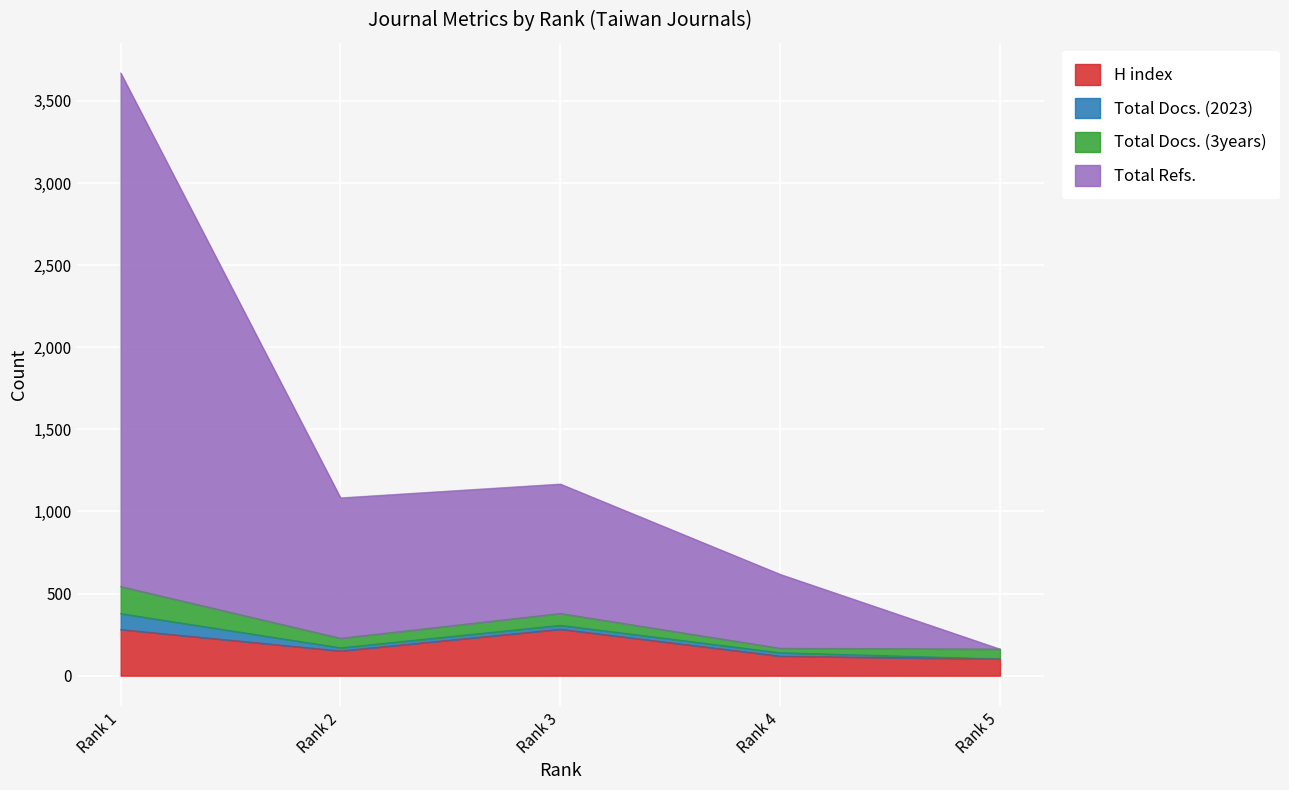

At how many categories does at least one series exceed 1336?

1